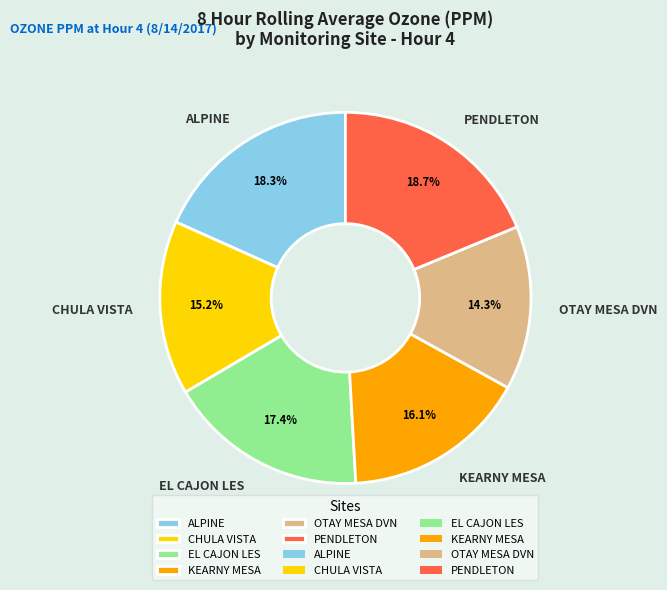

What portion of the pie excludes ALPINE?

81.7%